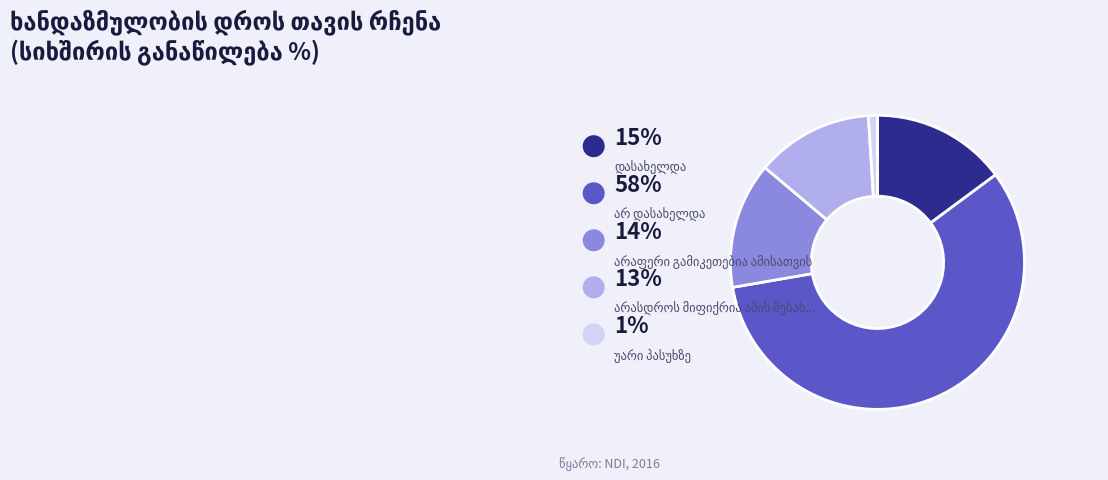

Is there any slice that represents more than half of the pie?

Yes